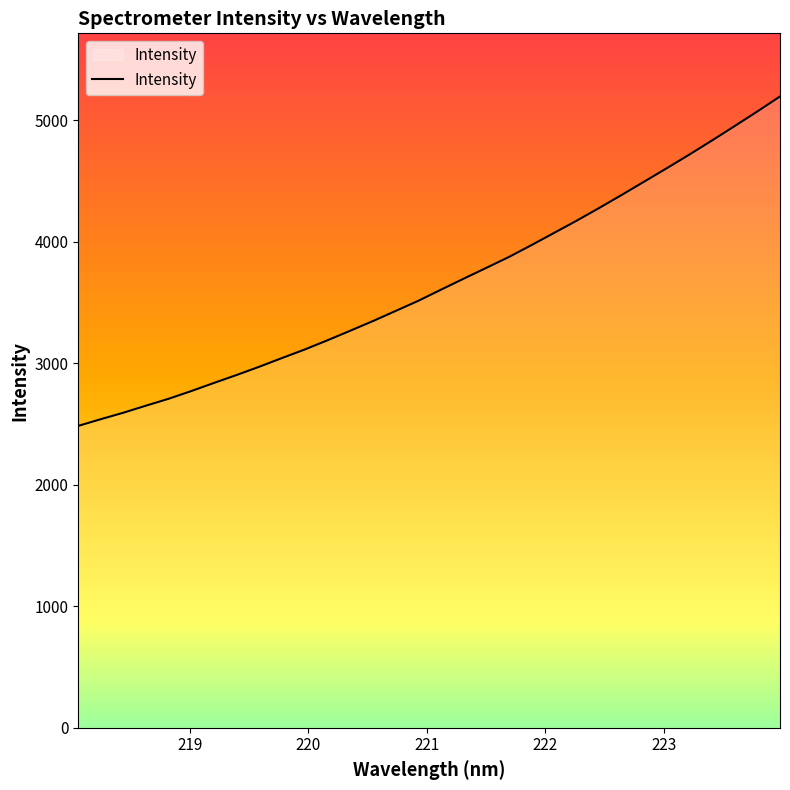

What is the minimum value shown in the chart?

2484.4